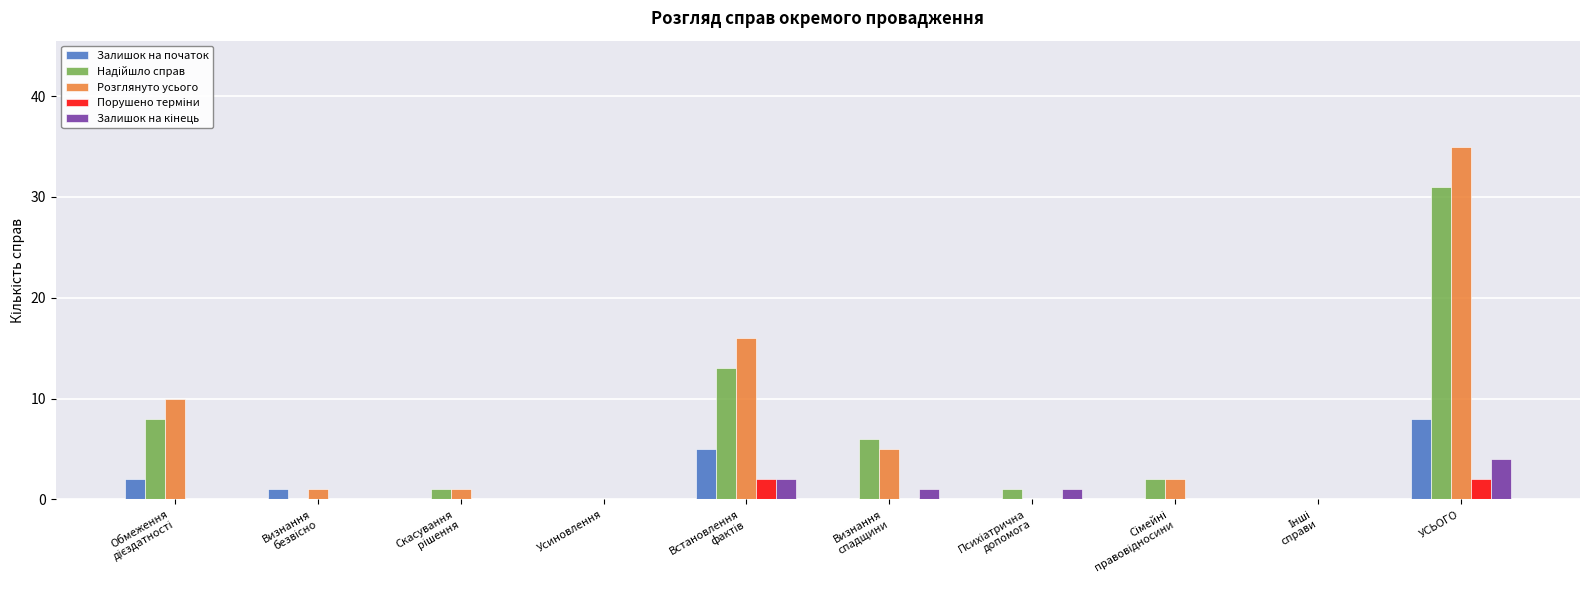

At which category is the sum across all series the highest?

УСЬОГО